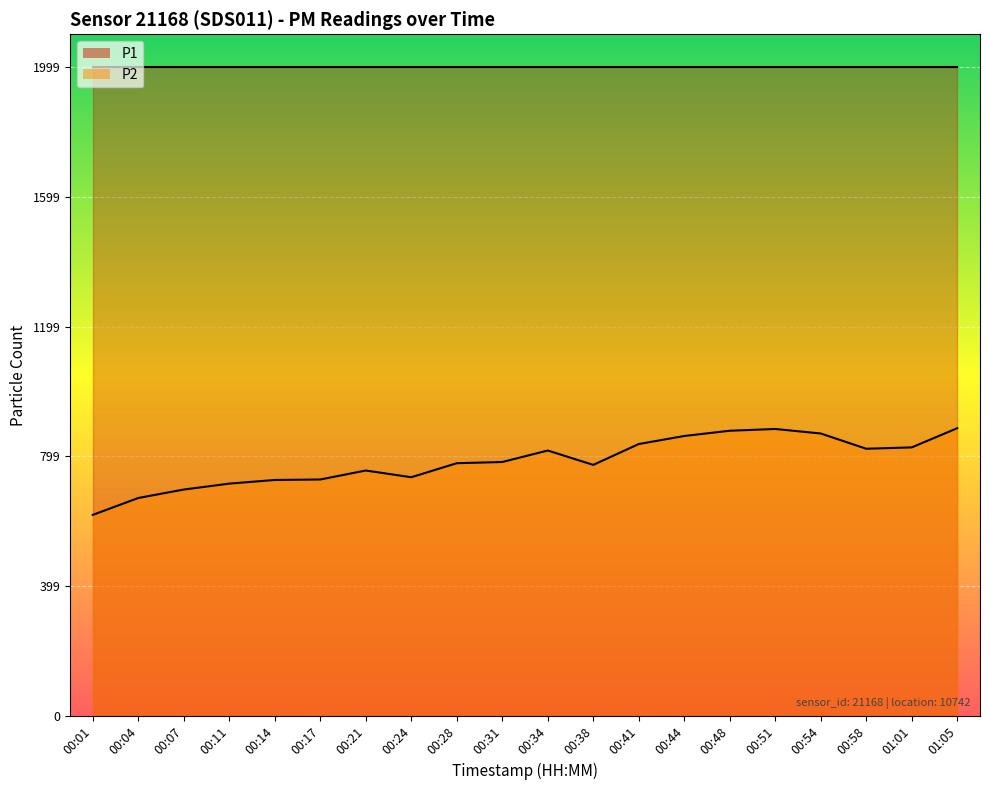

How many interior local valleys (lower than both neighbors) does the data have?

3